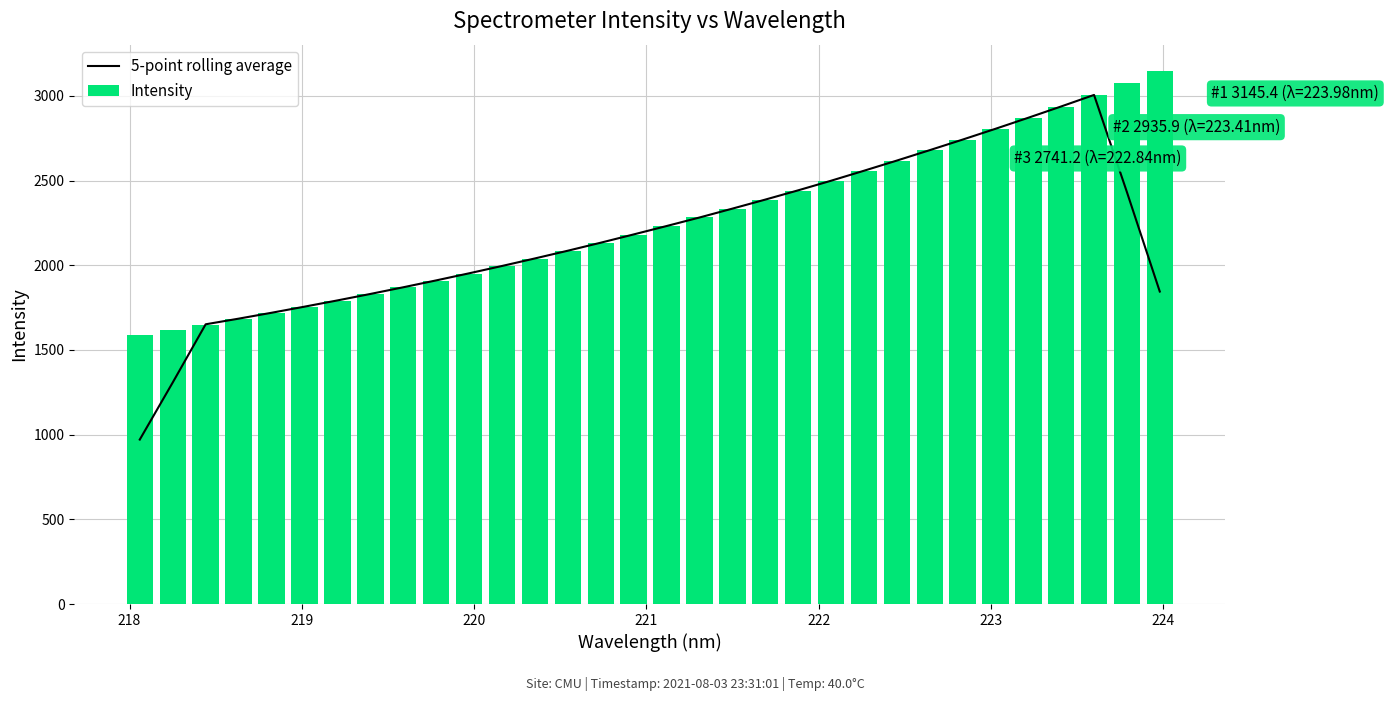

What is the sum of all 5-point rolling average values?

69561.4